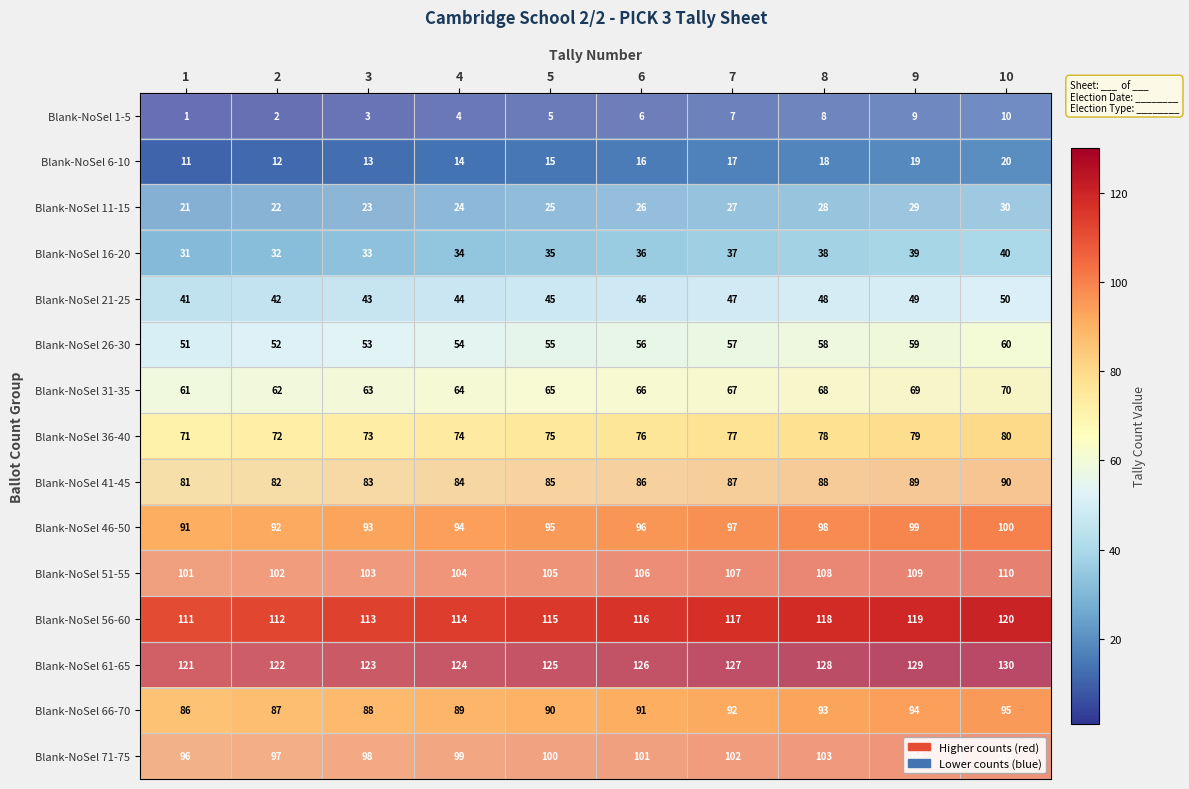

Which category has the highest value in the Blank-NoSel 6-10 series?

10